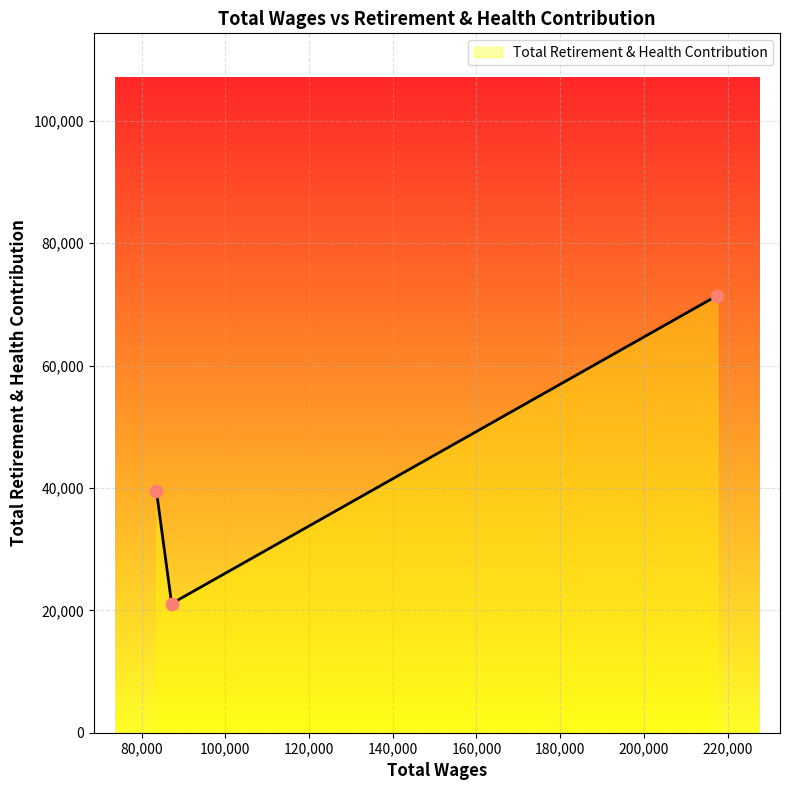

What is the difference between the maximum and minimum values?

50328